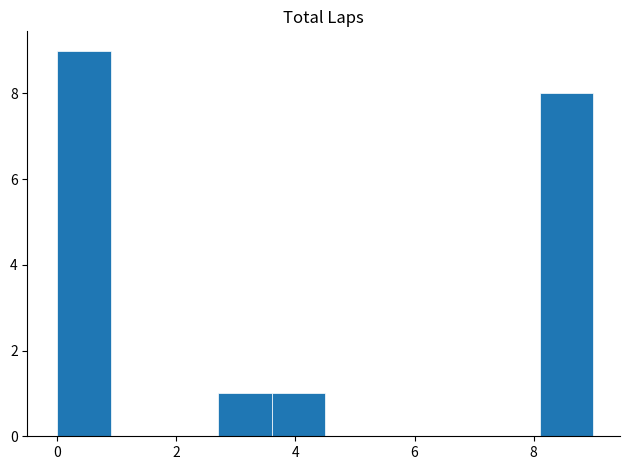

Over which range of the x-axis is the bar tallest?

0.0 to 0.9